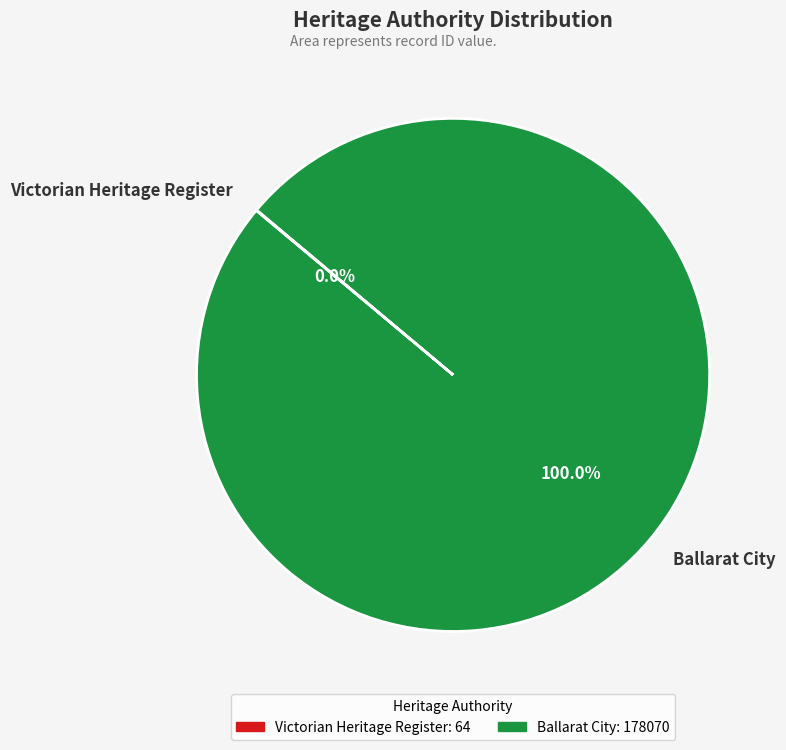

Which slice is the largest?

Ballarat City